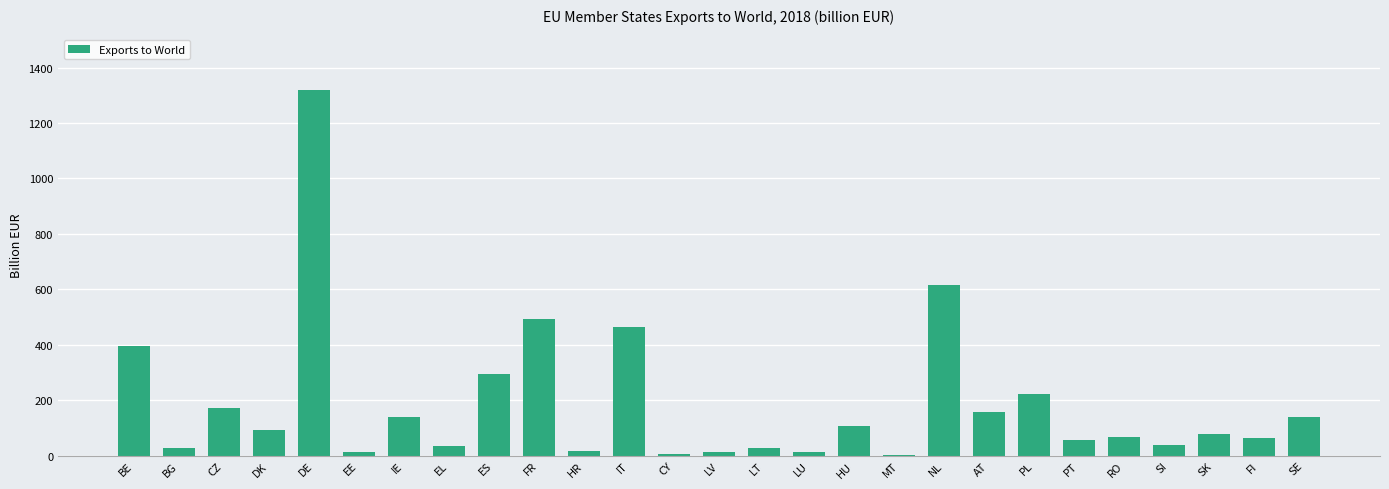

At which category does the chart reach its peak across all series?

DE